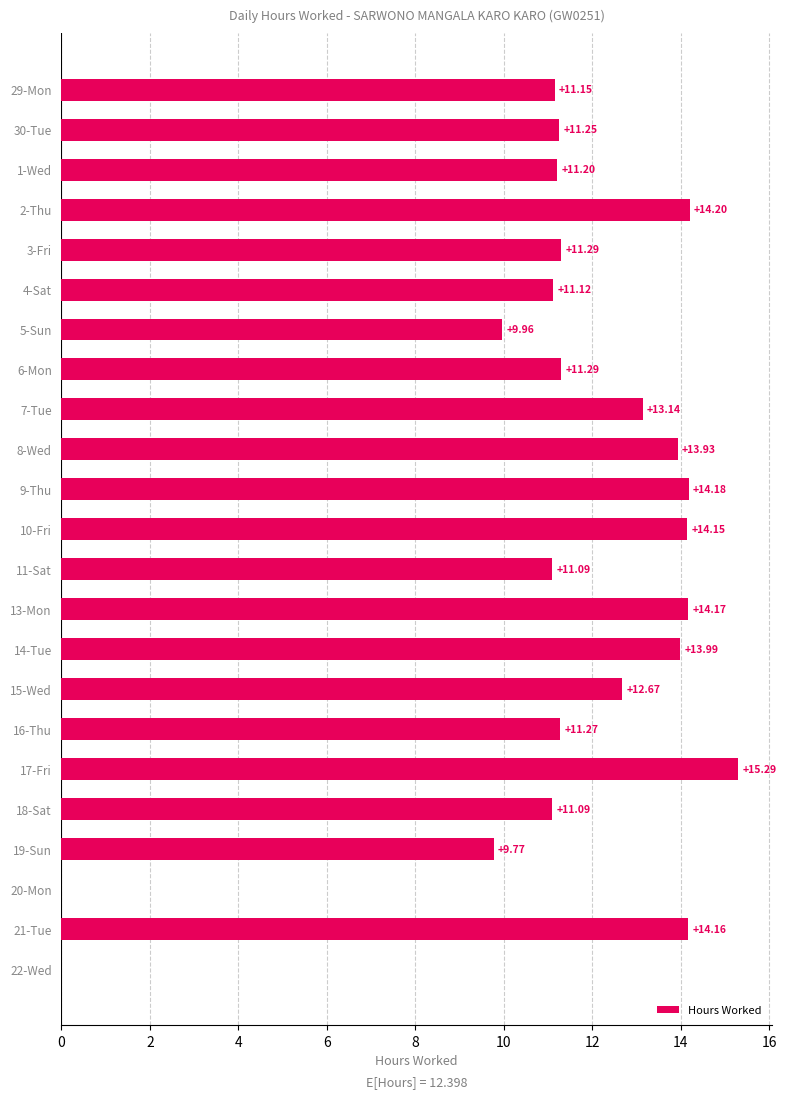

Between 5-Sun and 18-Sat, which is larger?

18-Sat